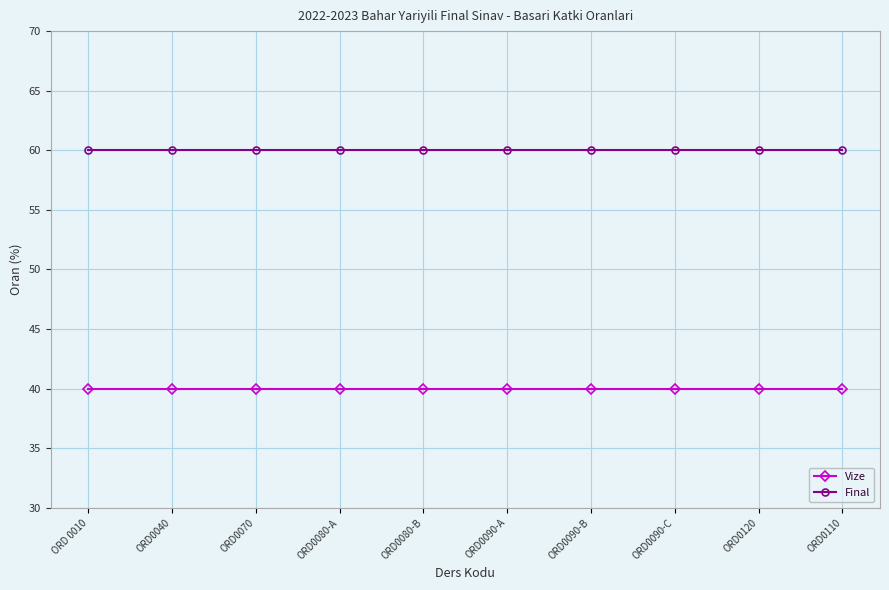

What is the maximum value for Vize?

40